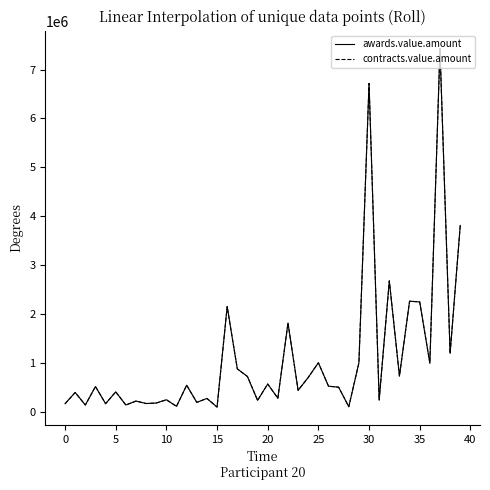

What is the maximum value shown in the chart?

7426400.2